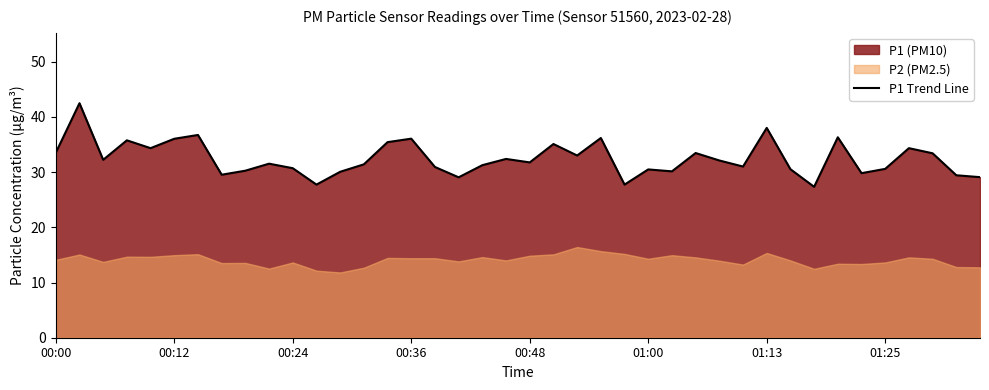

The value at 31 is 30.5. True or false?

True